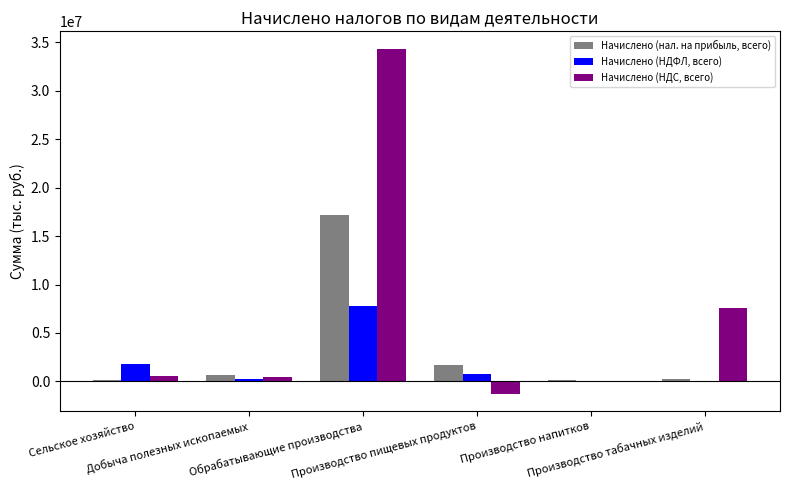

Which series has the largest total across all categories?

Начислено (НДС, всего)